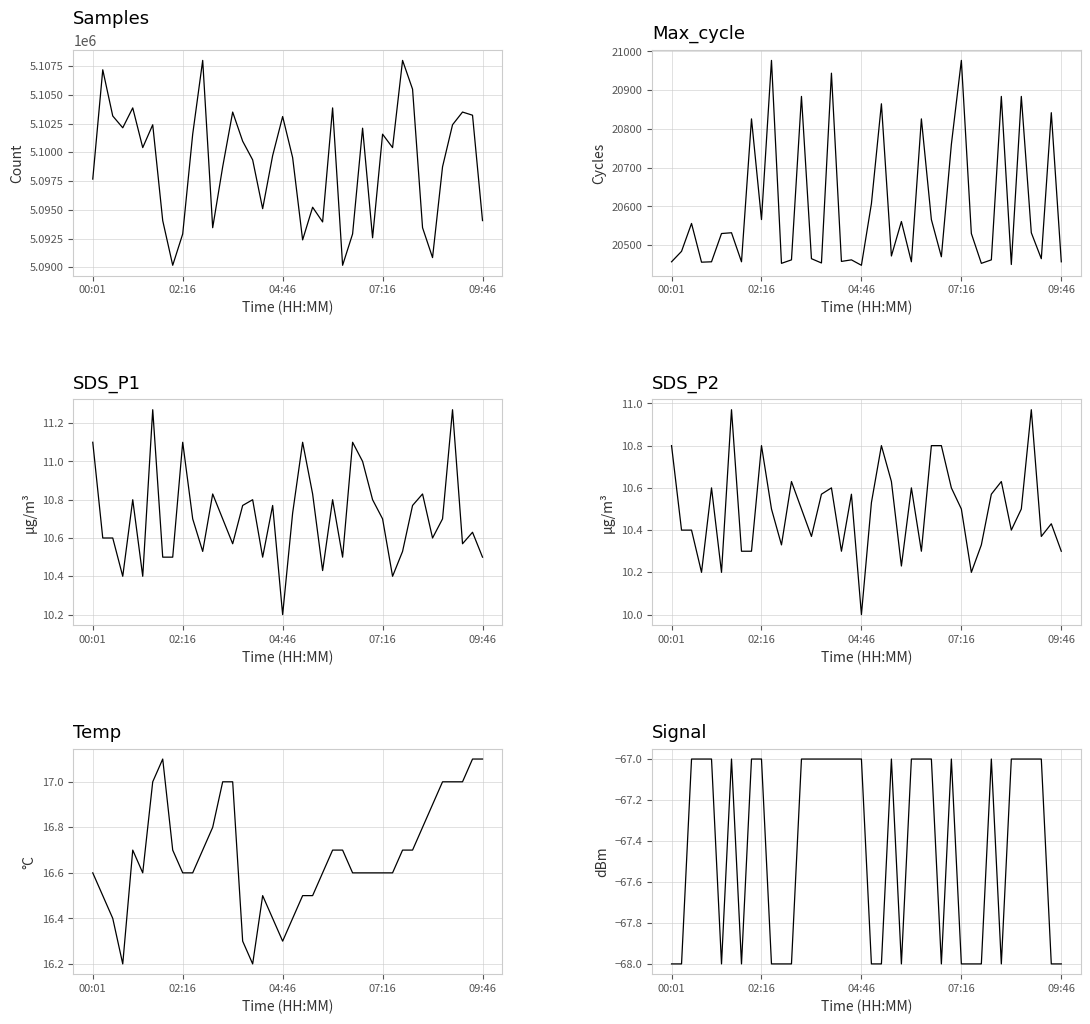

Which series has the widest spread of values?

Samples